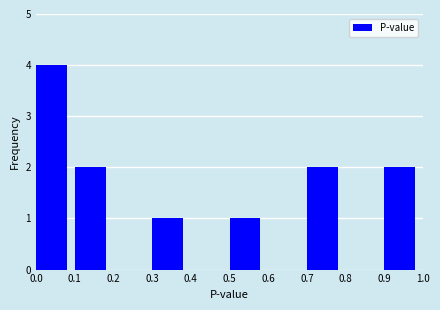

Reading left to right, list every bar in this chart as the range it spans on the x-axis followed by its height. The values are not printed on the chart, so give them approximately, as read against the axis.

0.0 to 0.1: 4
0.1 to 0.2: 2
0.2 to 0.3: 0
0.3 to 0.4: 1
0.4 to 0.5: 0
0.5 to 0.6: 1
0.6 to 0.7: 0
0.7 to 0.8: 2
0.8 to 0.9: 0
0.9 to 1.0: 2